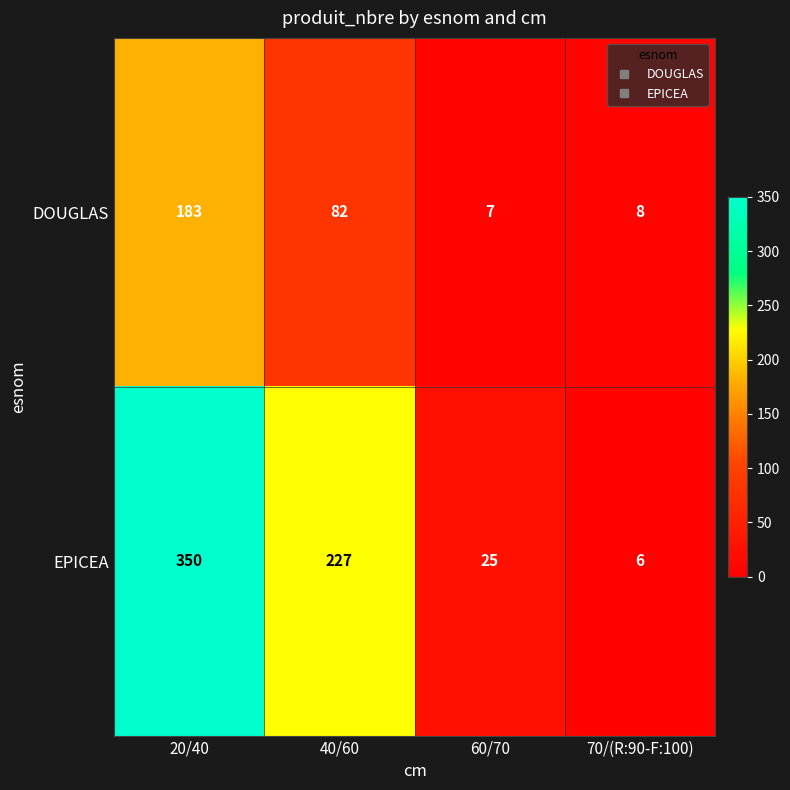

Count the number of data series in this chart.

2